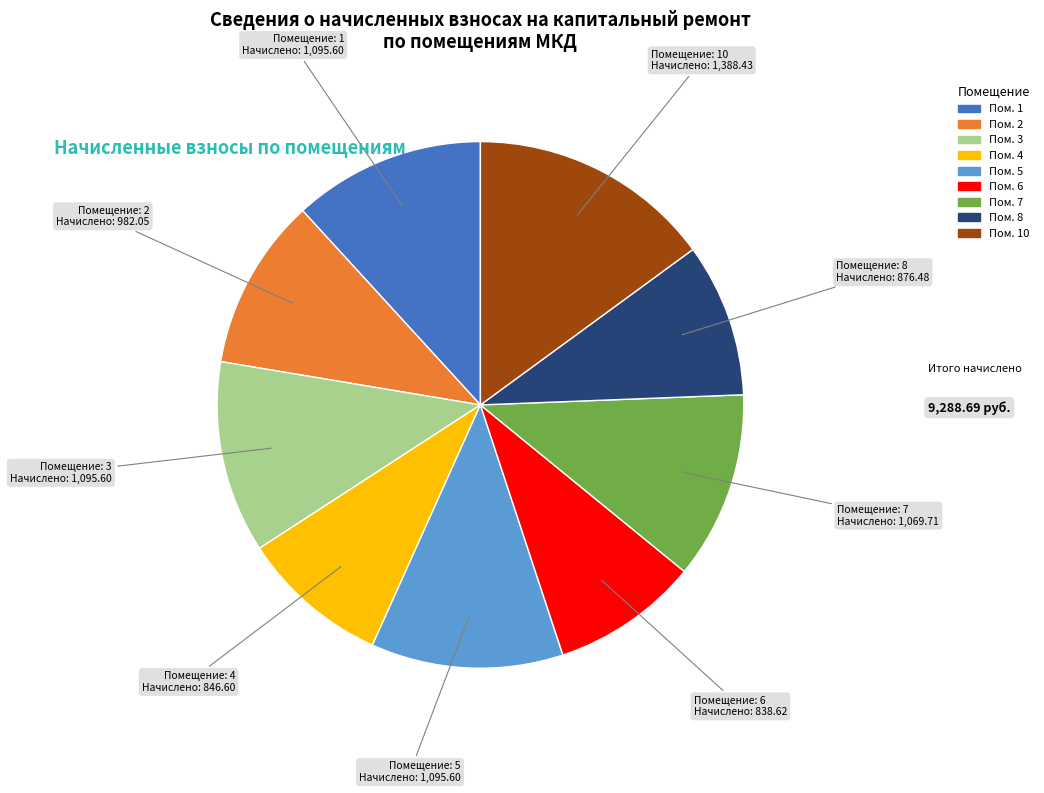

Is there any slice that represents more than half of the pie?

No